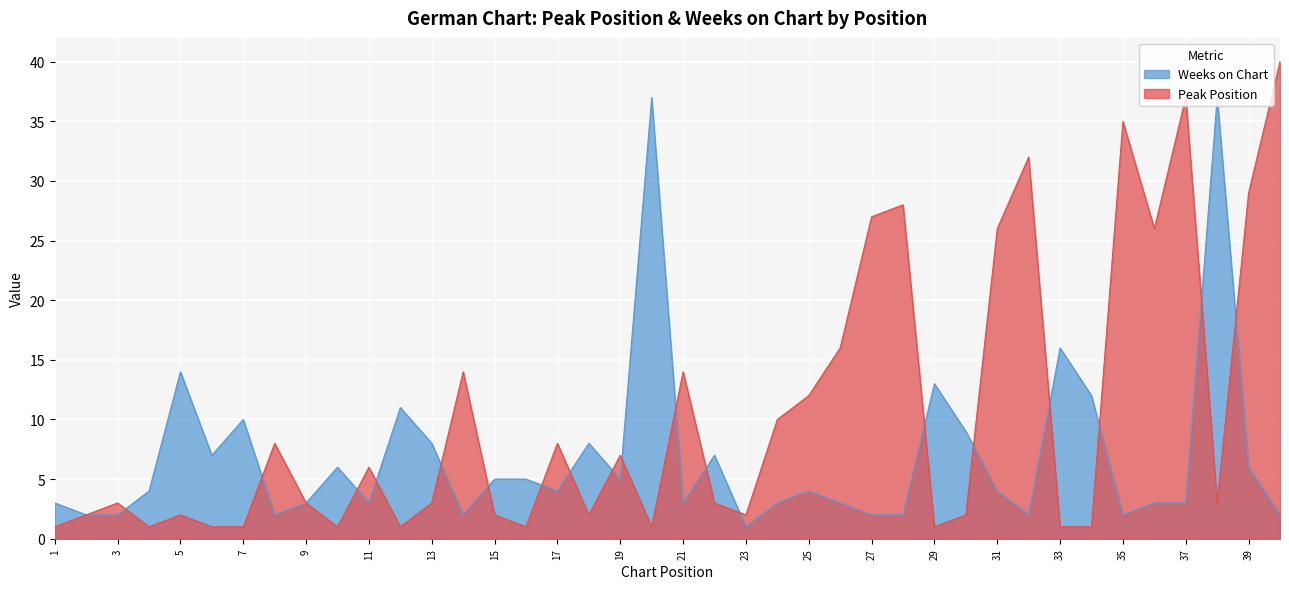

How many lines are shown in the chart?

2